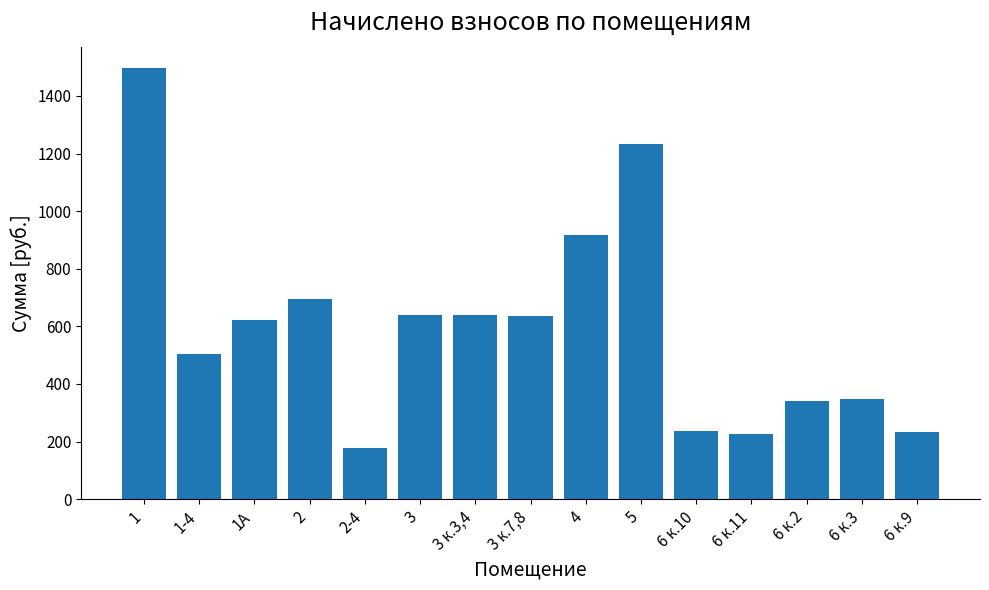

What value does the data have at 2?

694.3